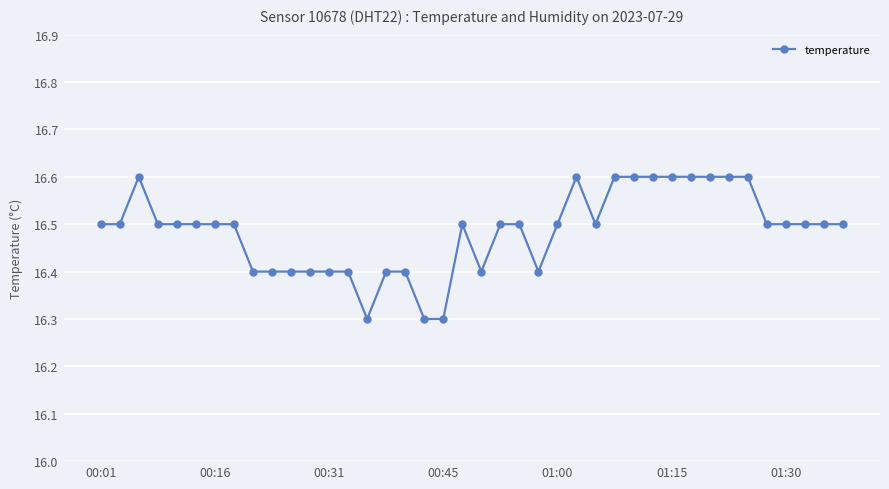

Reading right to left, transcribe all the data shown in this chart.

16.5	16.5	16.5	16.5	16.5	16.6	16.6	16.6	16.6	16.6	16.6	16.6	16.6	16.5	16.6	16.5	16.4	16.5	16.5	16.4	16.5	16.3	16.3	16.4	16.4	16.3	16.4	16.4	16.4	16.4	16.4	16.4	16.5	16.5	16.5	16.5	16.5	16.6	16.5	16.5